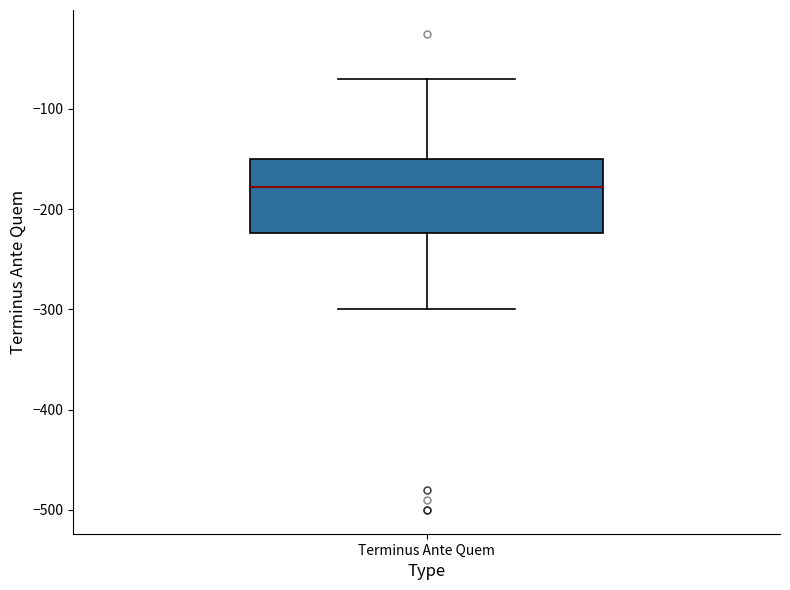

Transcribe this box plot: give where the median line is, the range the box spans, and where the two whiskers end, as read against the y-axis. The values are not printed on the chart, so give them approximately, as read against the axis.

median -180, box -220 to -150, whiskers -300 to -70